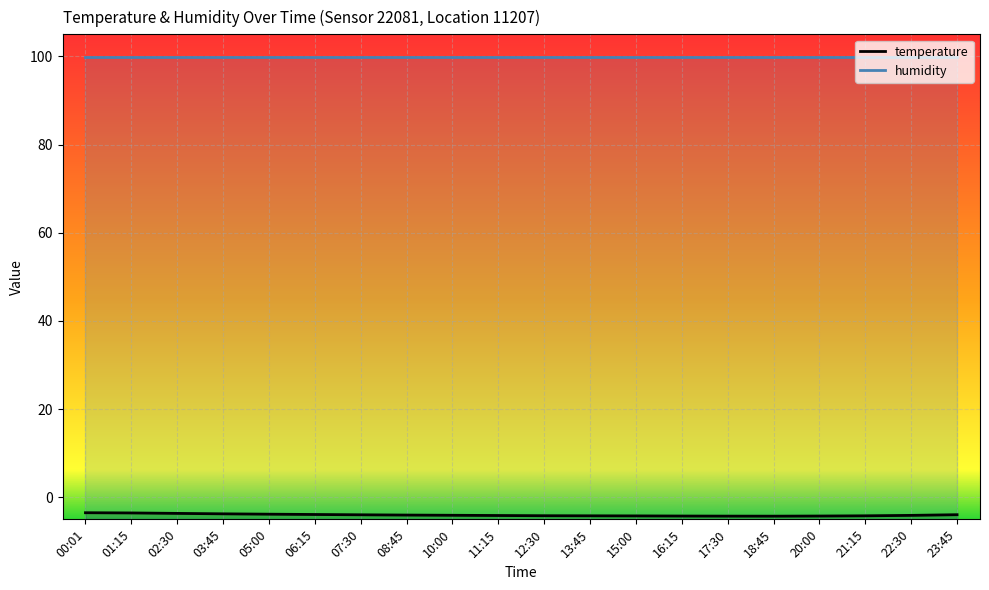

Reading left to right, list all the values displayed in this chart.

temperature: -3.5	-3.5	-3.6	-3.8	-3.8	-3.9	-4.0	-4.0	-4.1	-4.1	-4.2	-4.2	-4.2	-4.2	-4.3	-4.3	-4.2	-4.2	-4.1	-4.0
humidity: 99.9	99.9	99.9	99.9	99.9	99.9	99.9	99.9	99.9	99.9	99.9	99.9	99.9	99.9	99.9	99.9	99.9	99.9	99.9	99.9